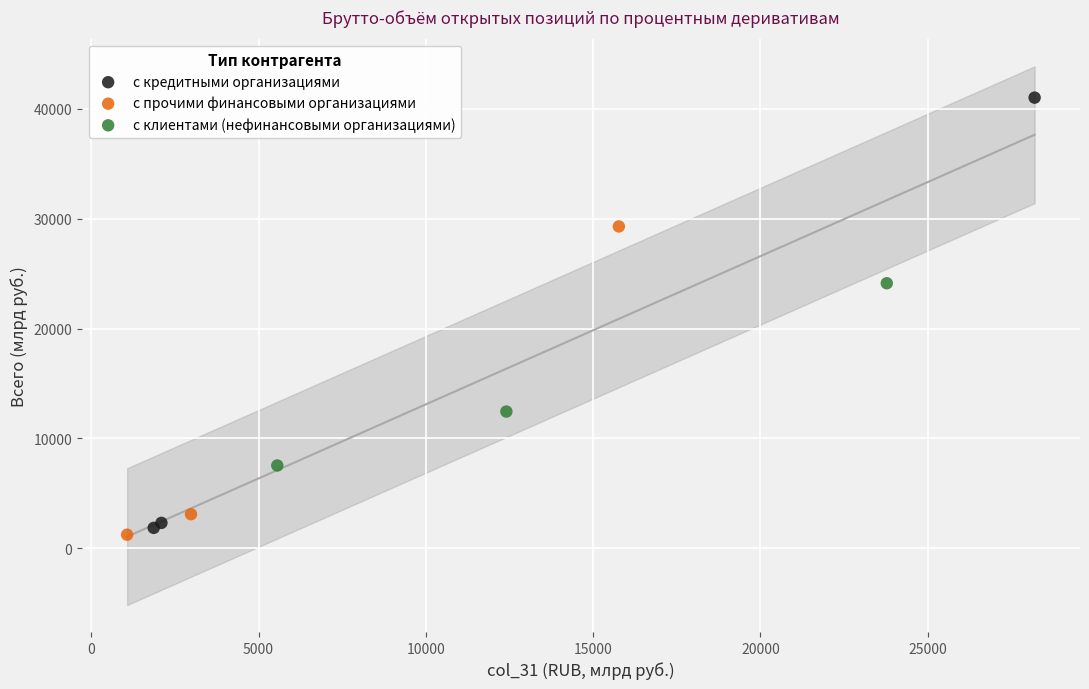

Which series has the largest Y range (max minus min)?

с кредитными организациями